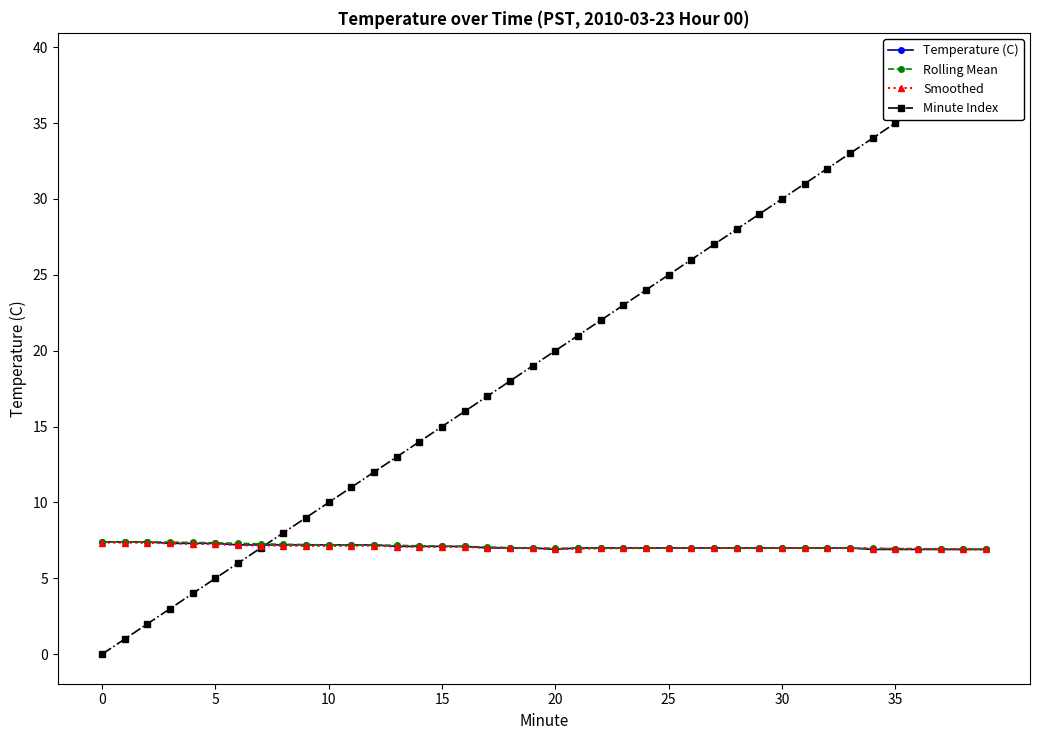

What is the label of the 13th point from the right?

27